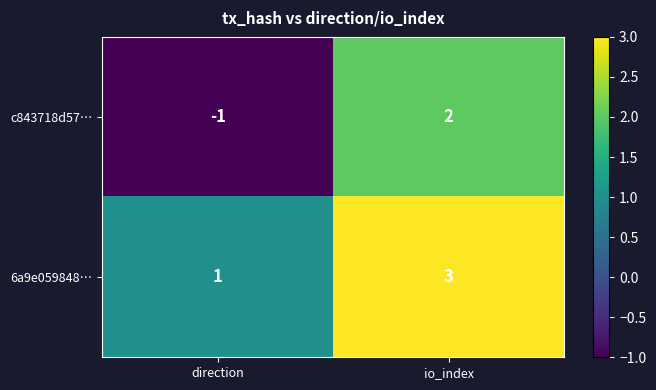

Count the number of categories in the chart.

2